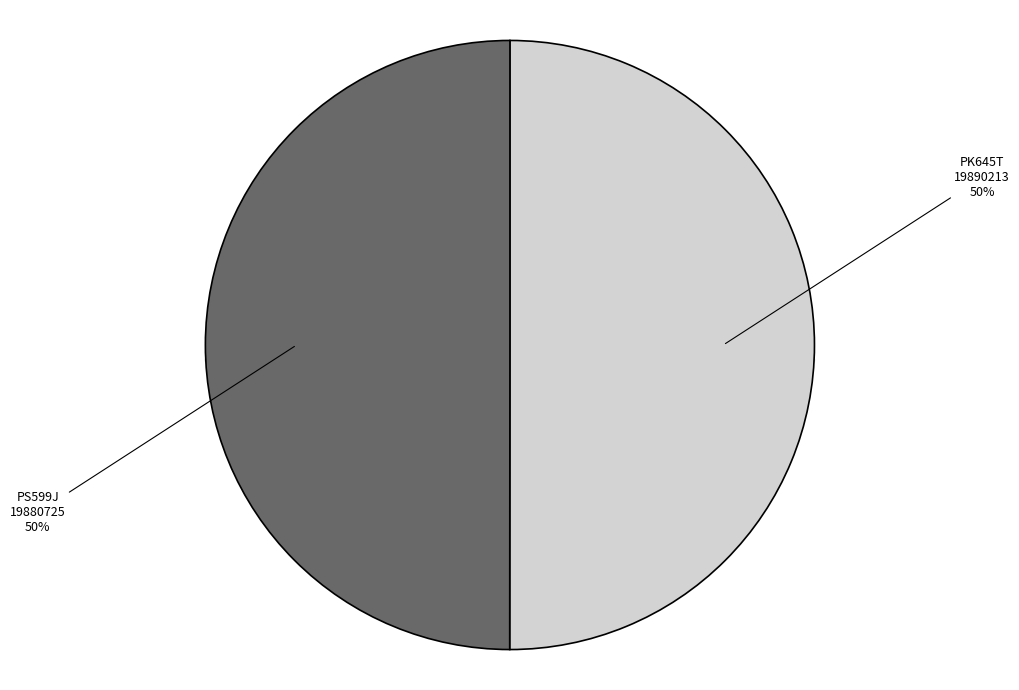

How many slices are in this pie chart?

2